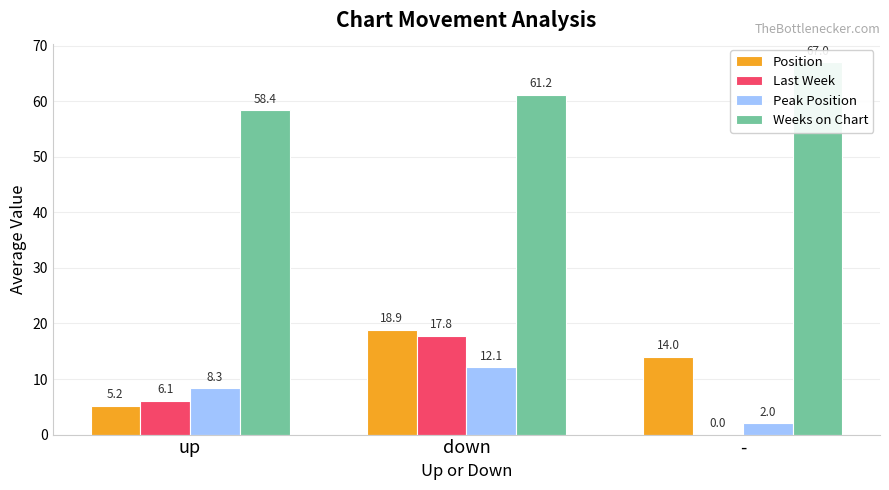

What is the average value of the Position series?

12.7